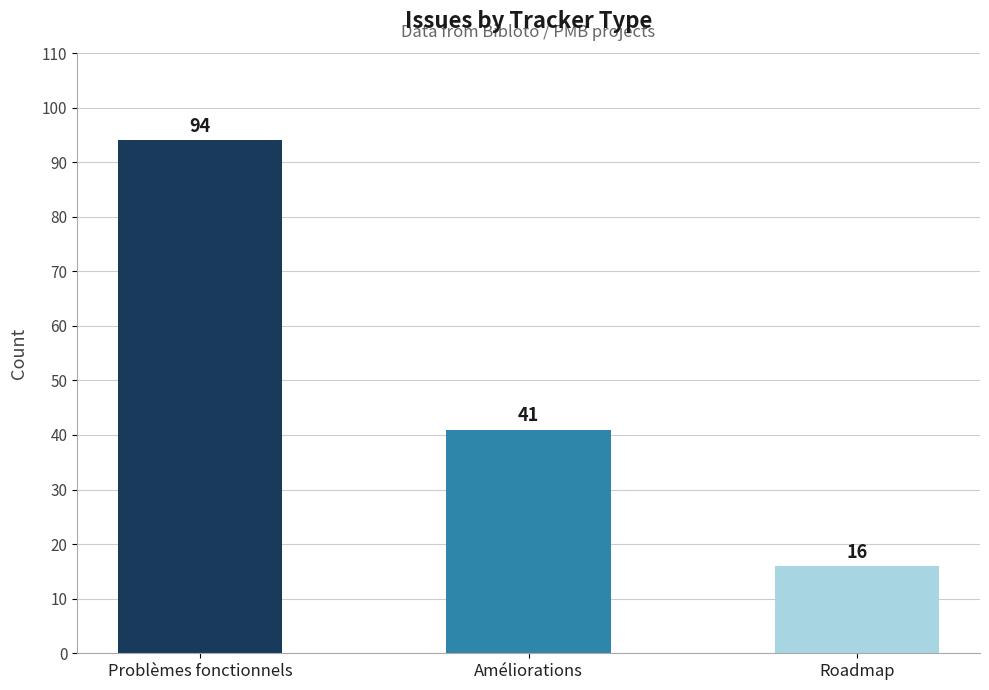

What is the sum of the values at Roadmap and Améliorations?

57